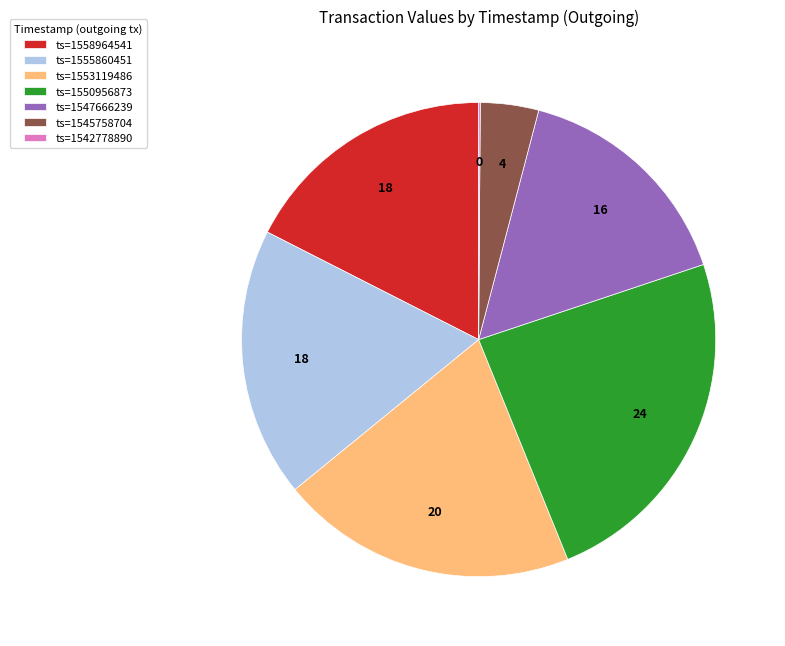

Is the sum of ts=1545758704 and ts=1555860451 greater than half?

No